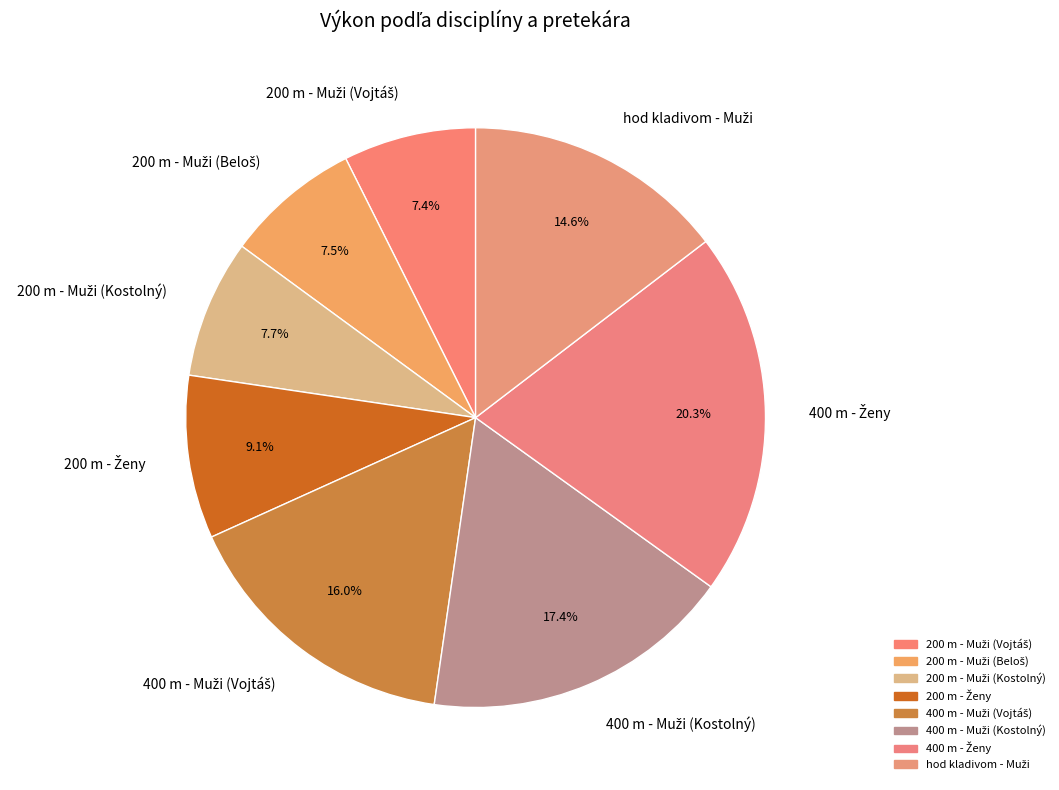

Does any single category account for the majority?

No